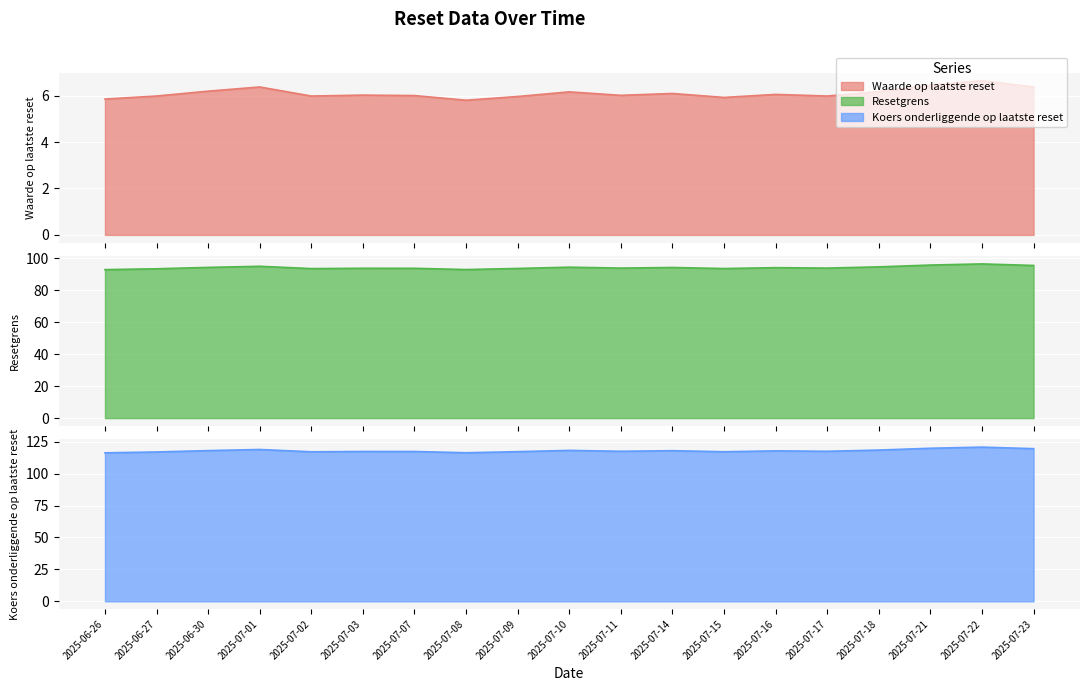

True or false: Resetgrens and Waarde op laatste reset intersect in this chart.

False